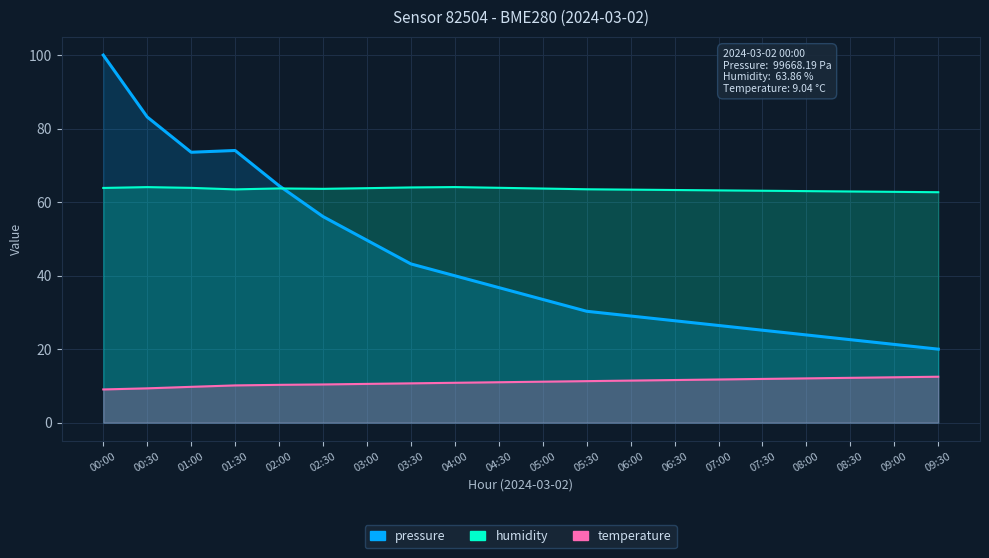

What are all the series names shown in the legend?

pressure, humidity, temperature